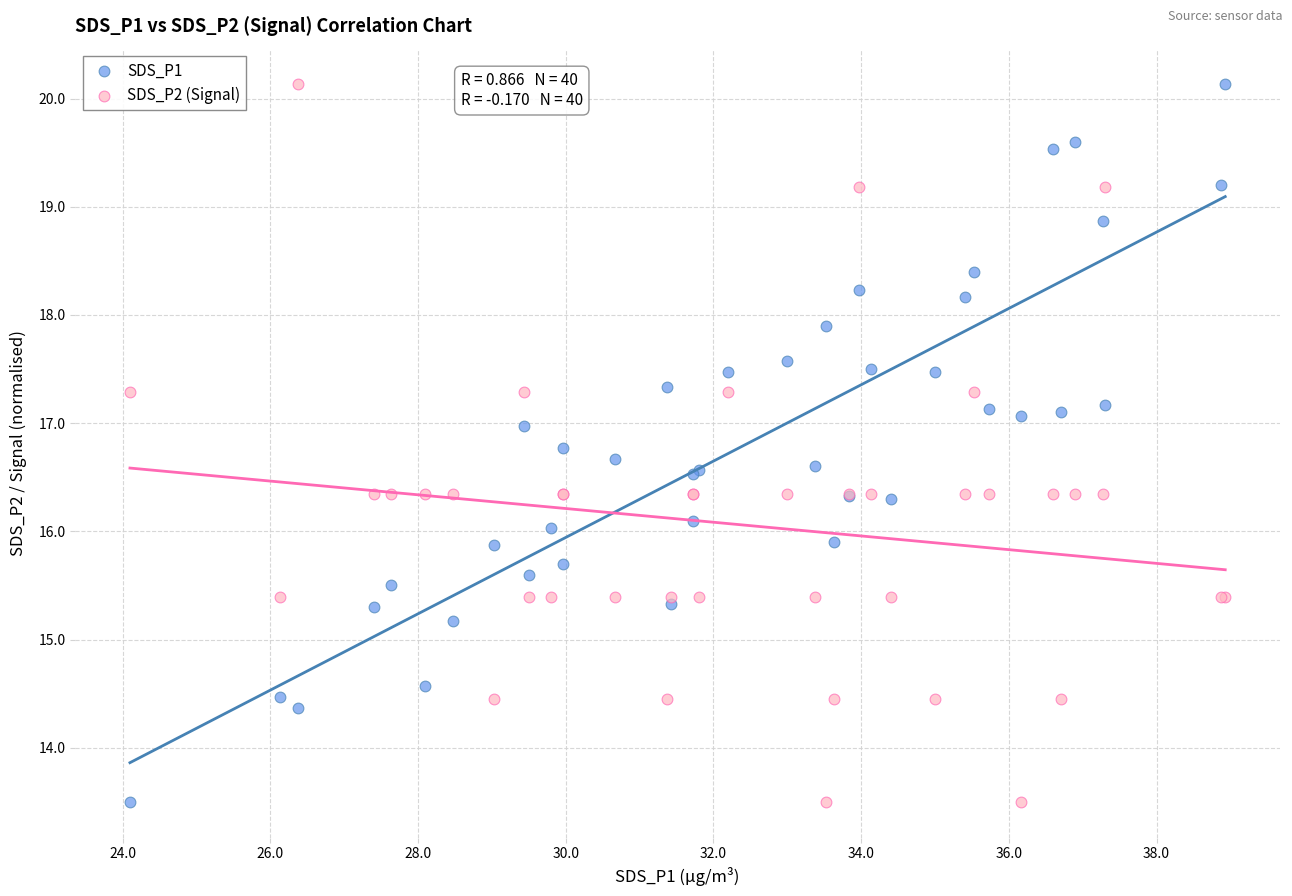

What are all the series names shown in the legend?

SDS_P1, SDS_P2 (Signal)